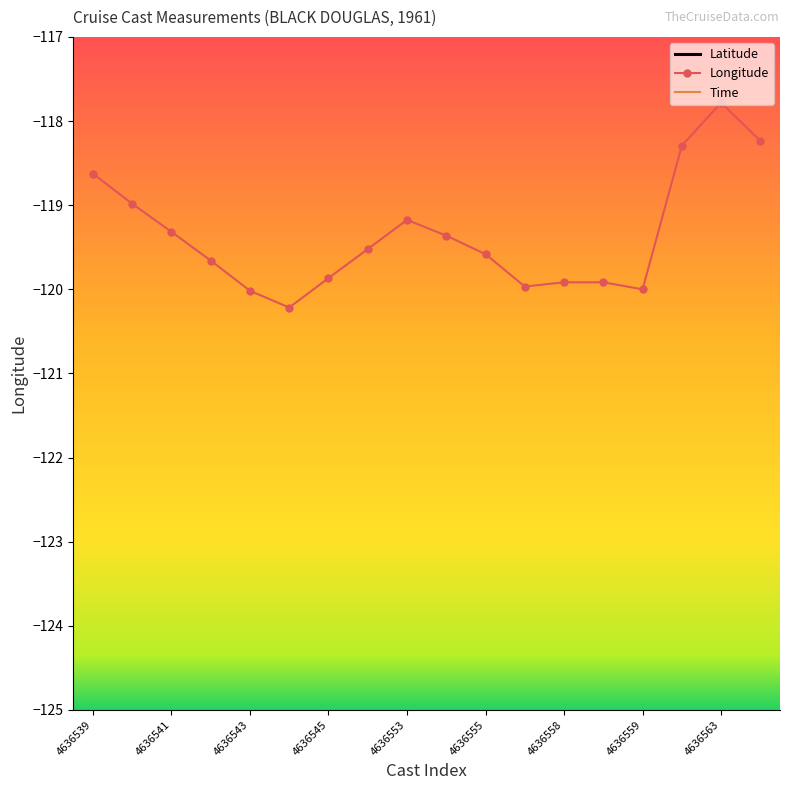

What is the total value across all series at 13?

-70.1